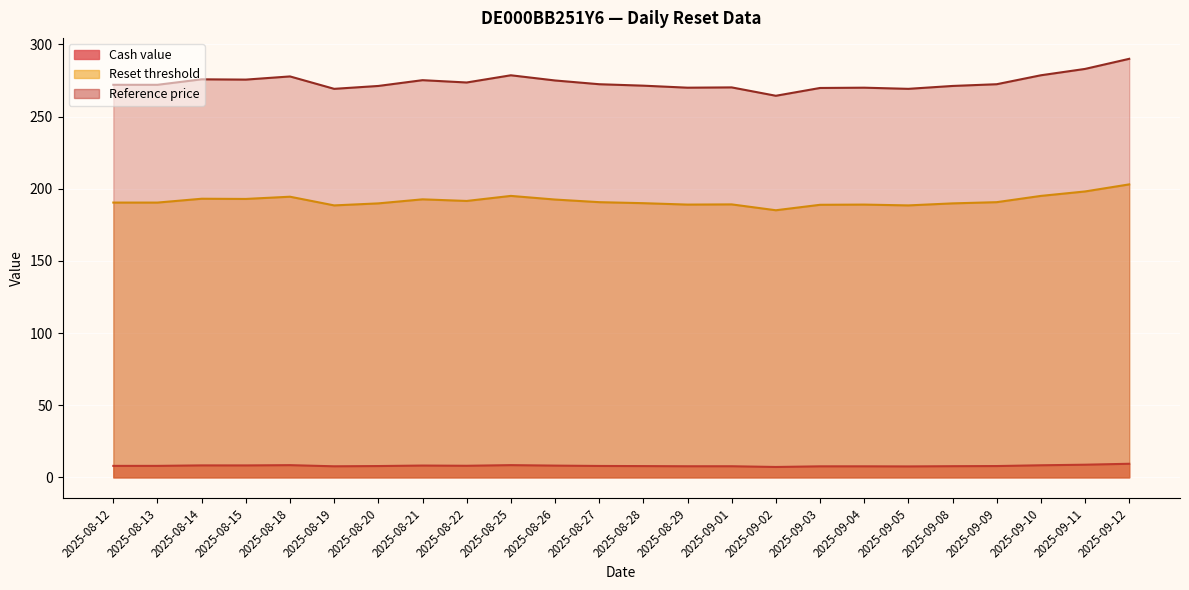

The value of Reference price at 2025-08-29 is 405.0. True or false?

False